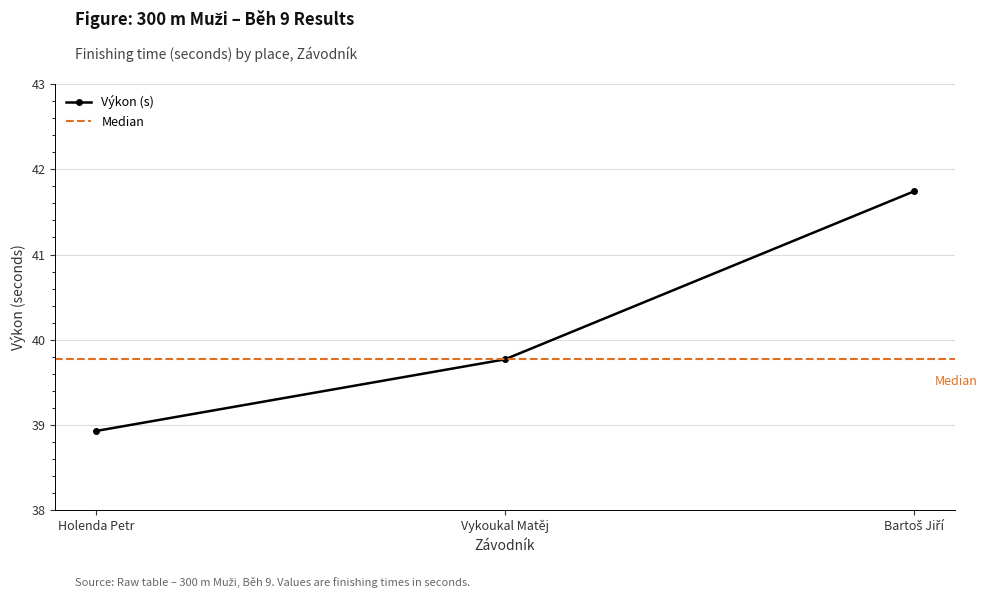

What is the value of the 2nd point from the left?

39.8